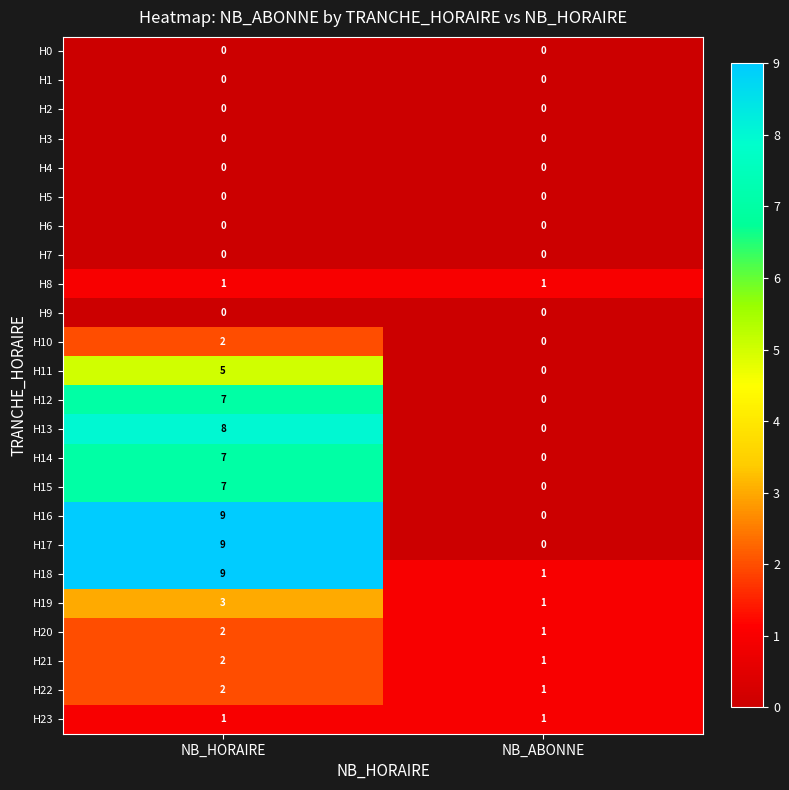

What is the spread (max minus min) of values at NB_HORAIRE?

9